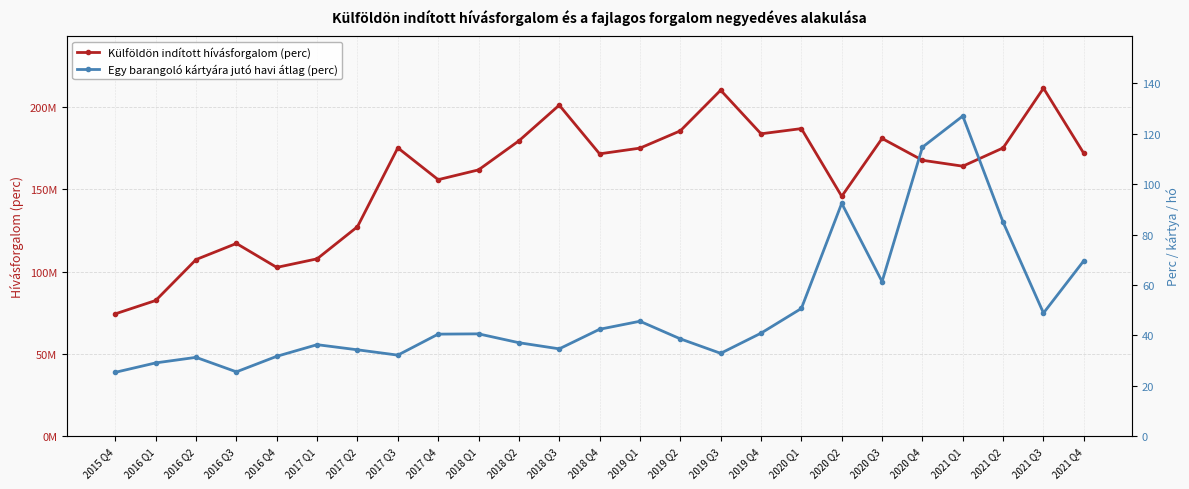

True or false: Külföldön indított hívásforgalom (perc) and Egy barangoló kártyára jutó havi átlag (perc) cross at least once.

False